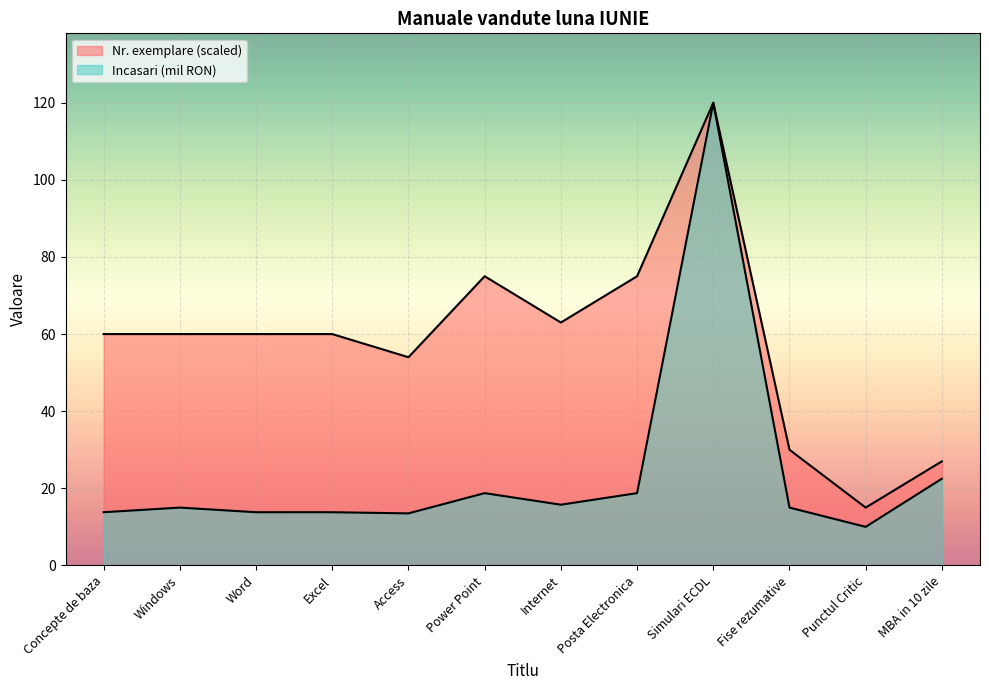

How many lines are shown in the chart?

2